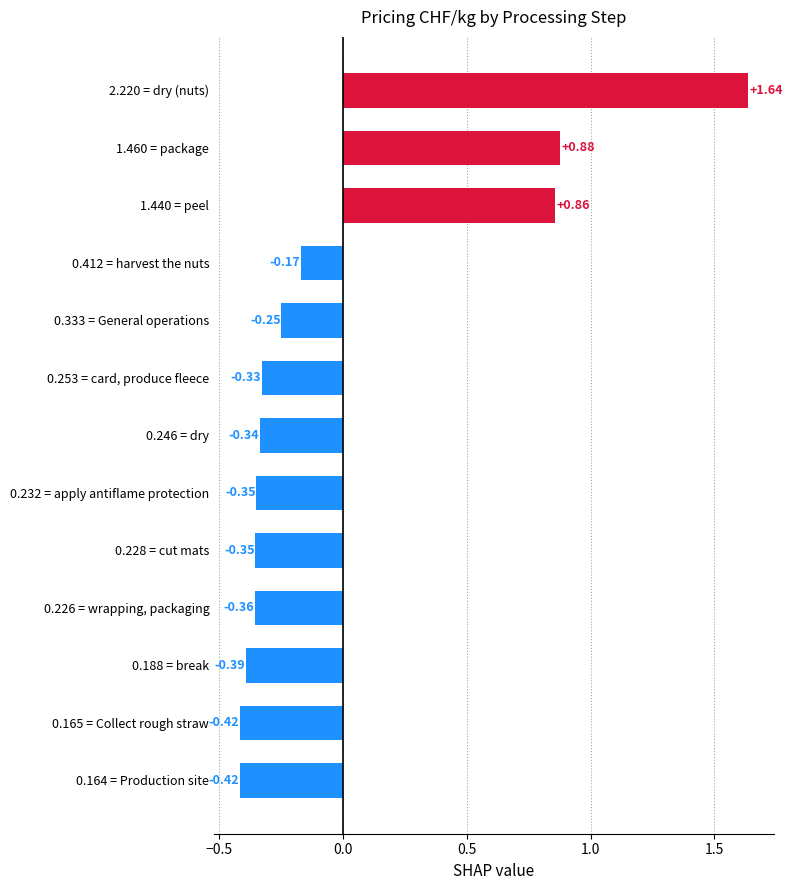

Which has a higher value, 0.165 = Collect rough straw or 0.253 = card, produce fleece?

0.253 = card, produce fleece